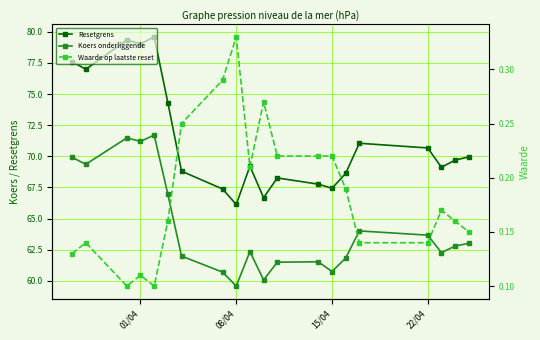

Which series has the widest spread of values?

Resetgrens